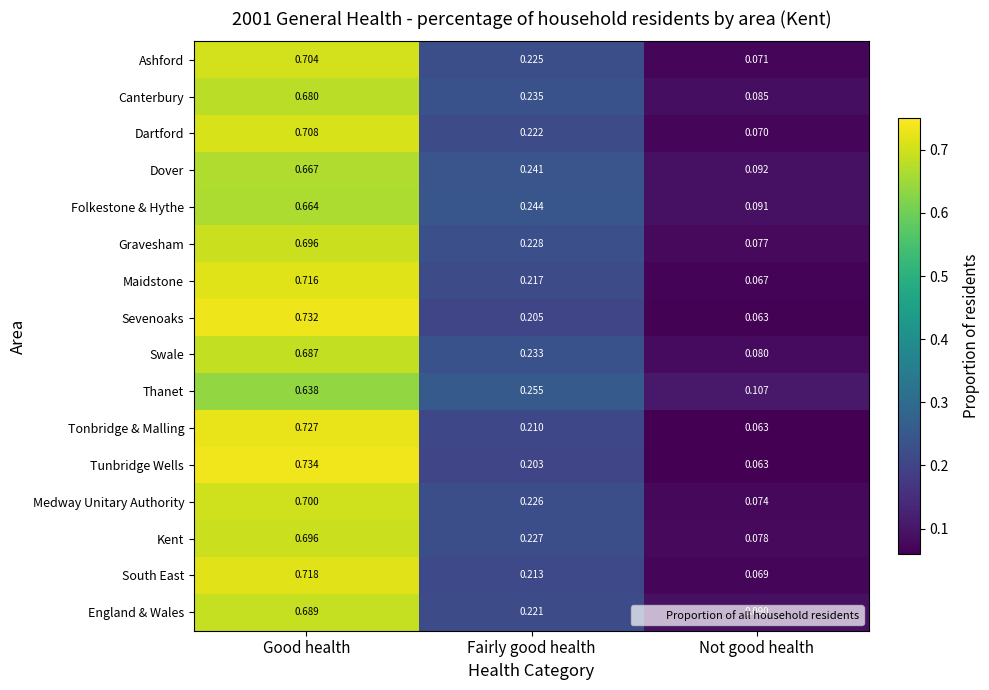

Which series has the widest spread of values?

Tunbridge Wells